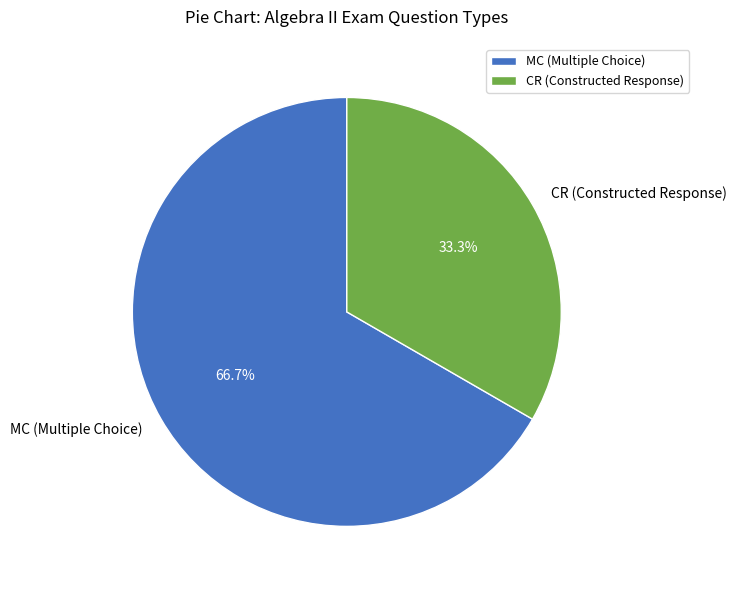

Which has a higher value, CR (Constructed Response) or MC (Multiple Choice)?

MC (Multiple Choice)